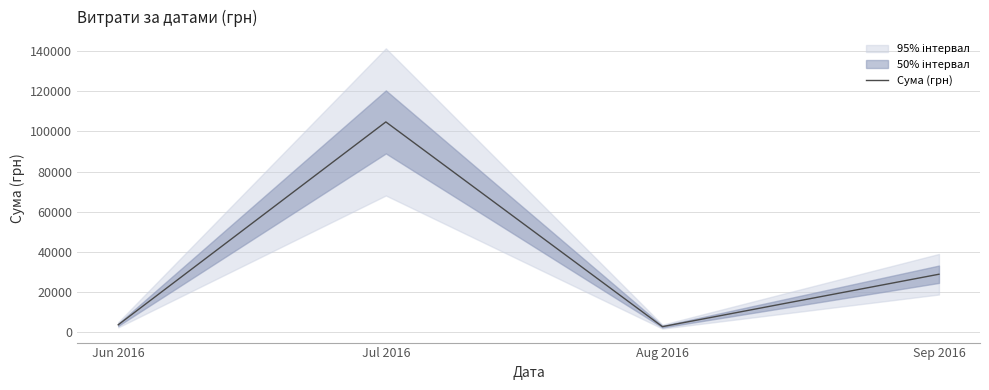

Where is the data nearest to the value 53741?

Sep 2016